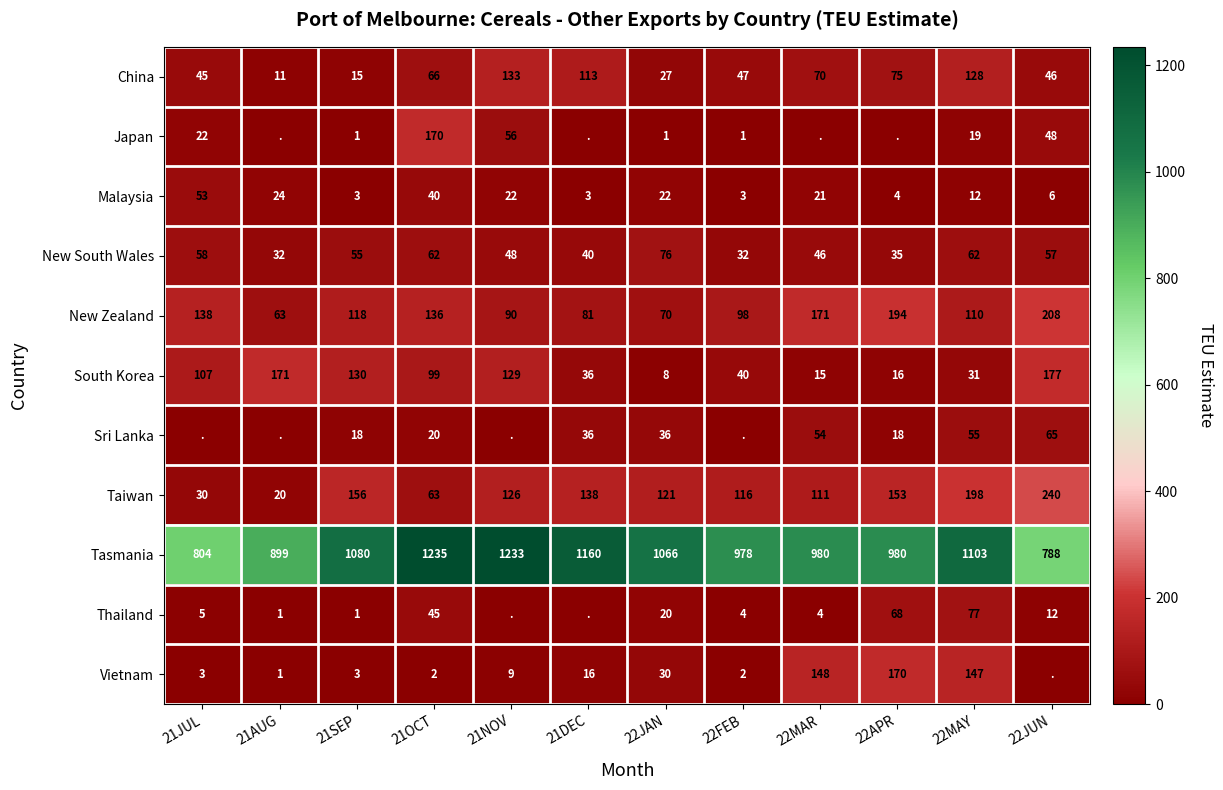

True or false: China has a value of 45 at 21JUL.

True